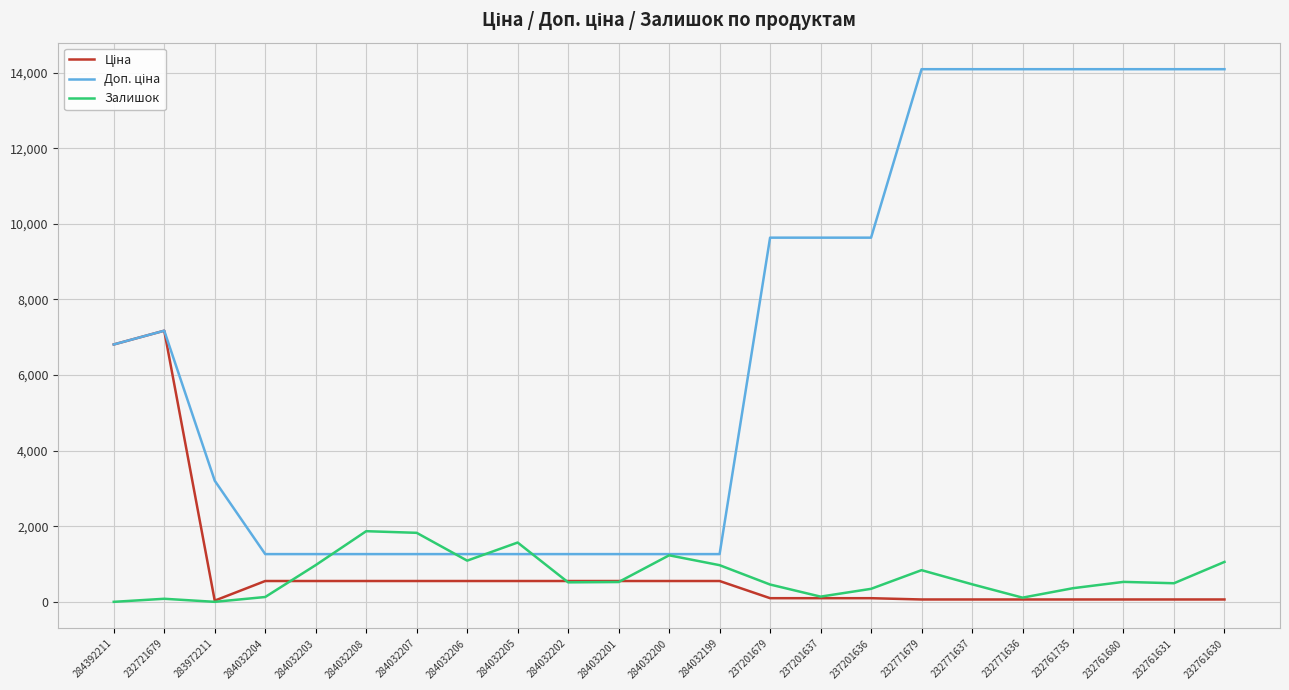

What is the spread (max minus min) of values at 284032205?

1018.0